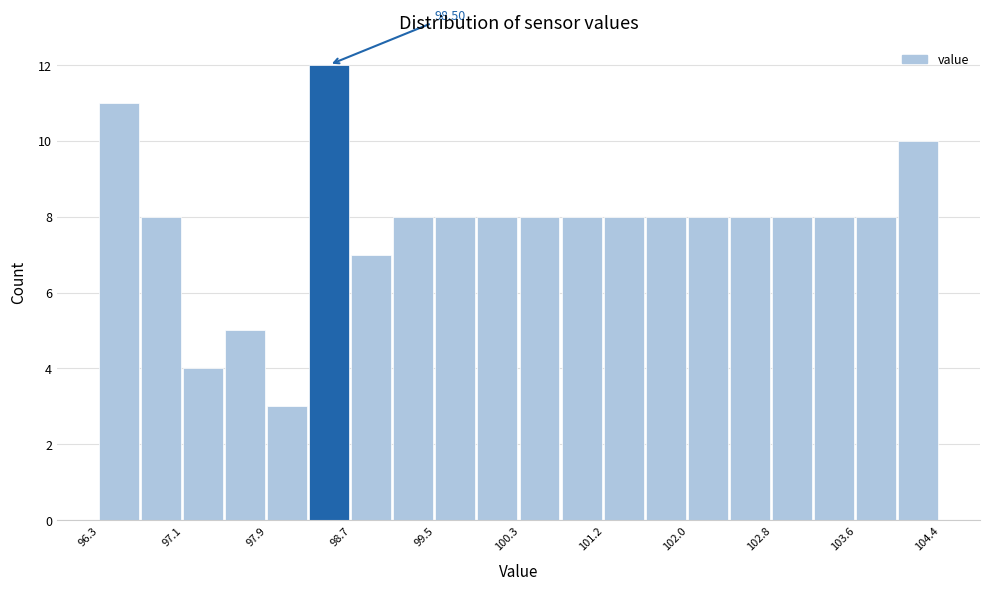

Which range on the x-axis has the tallest bar?

98.3 to 98.7